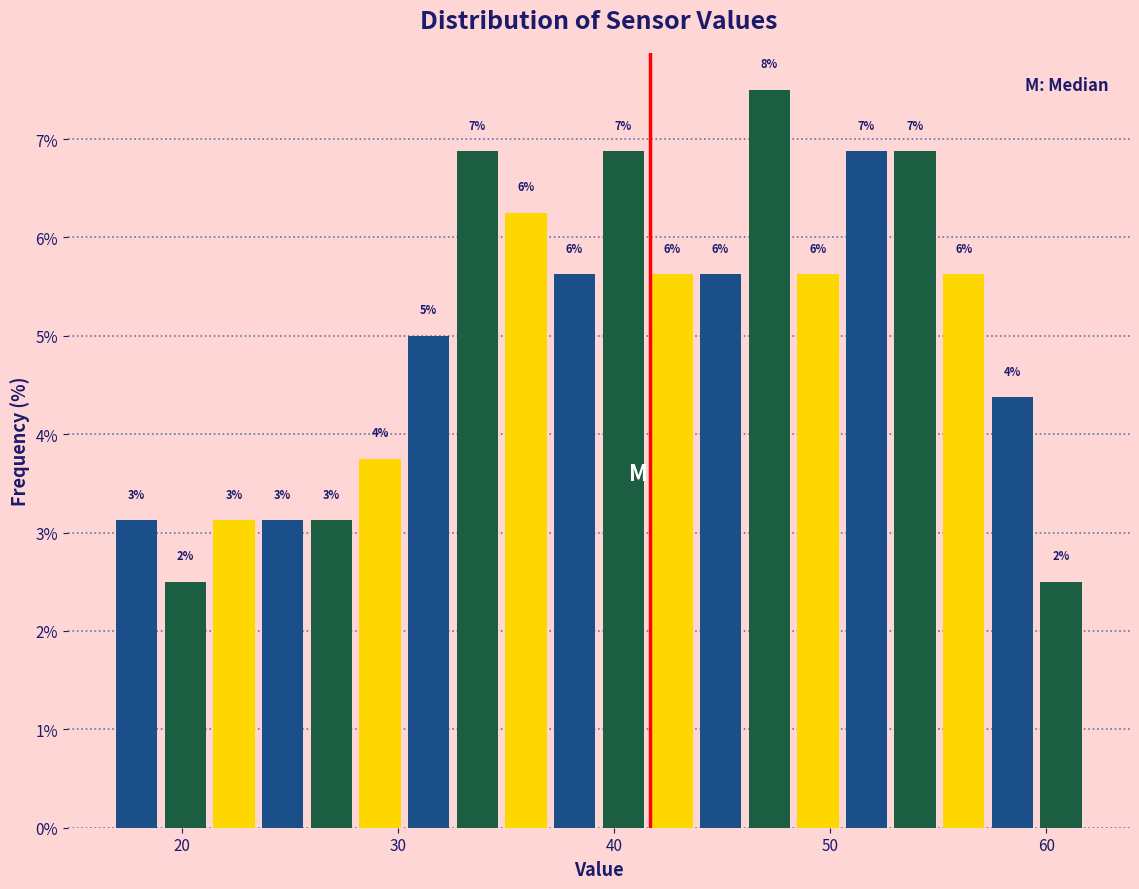

Around what value on the x-axis is the tallest bar? Give the approximate position of its centre, as read against the axis.

47